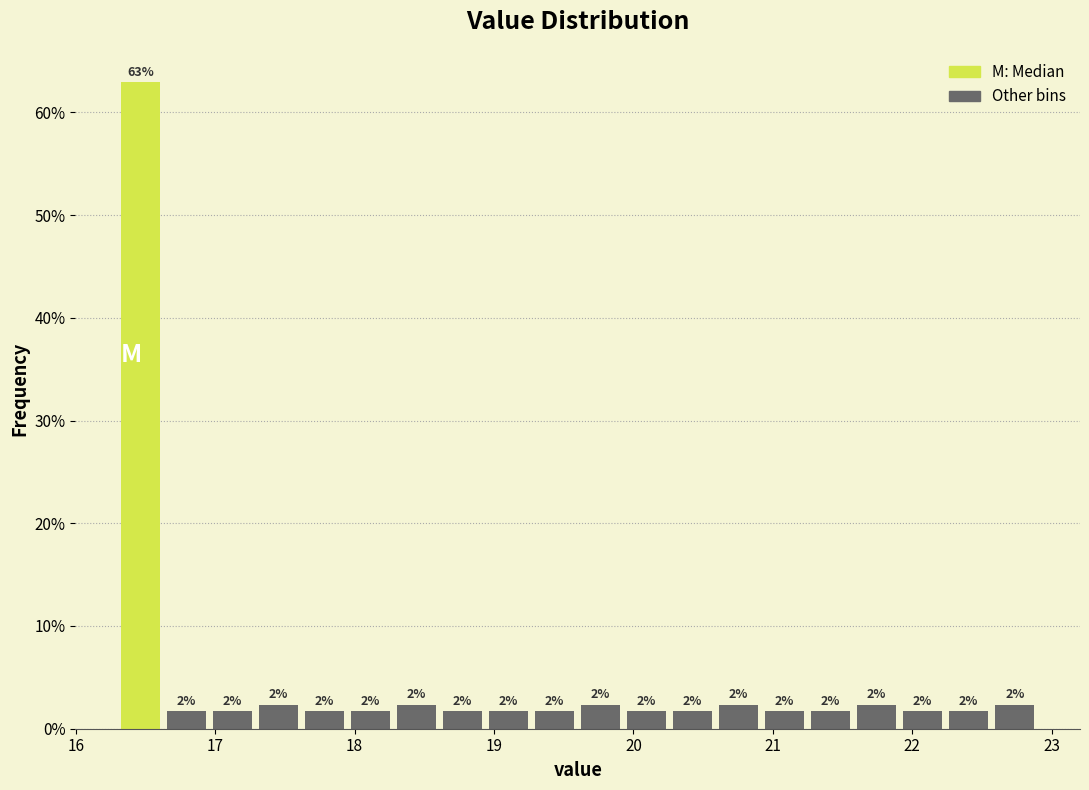

Around what value on the x-axis is the tallest bar? Give the approximate position of its centre, as read against the axis.

16.5